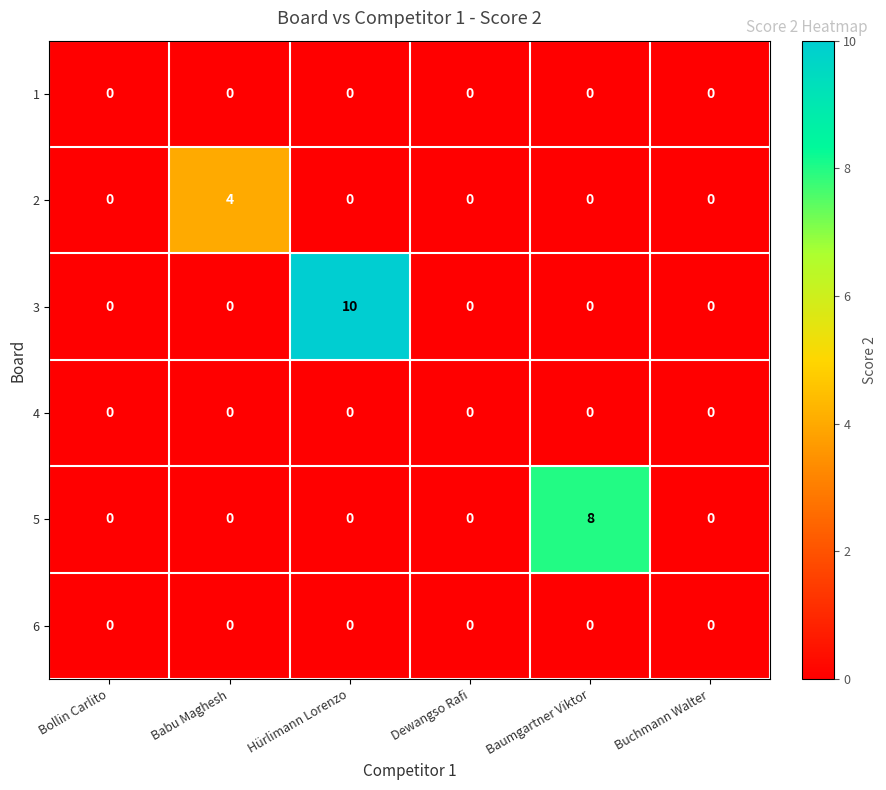

What is the sum of the 5 values at Babu Maghesh and Baumgartner Viktor?

8